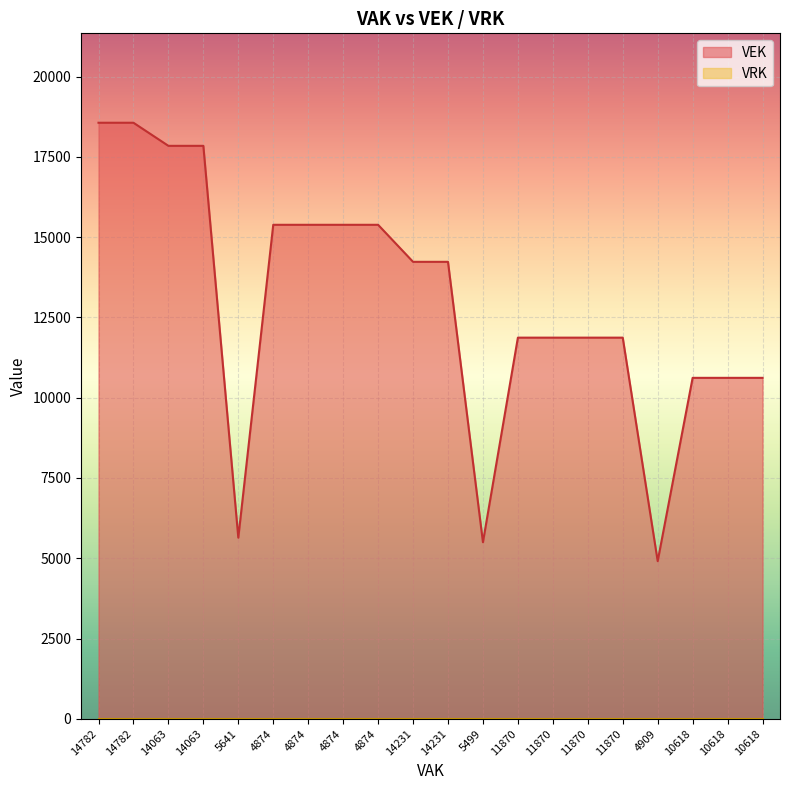

How many lines are shown in the chart?

2